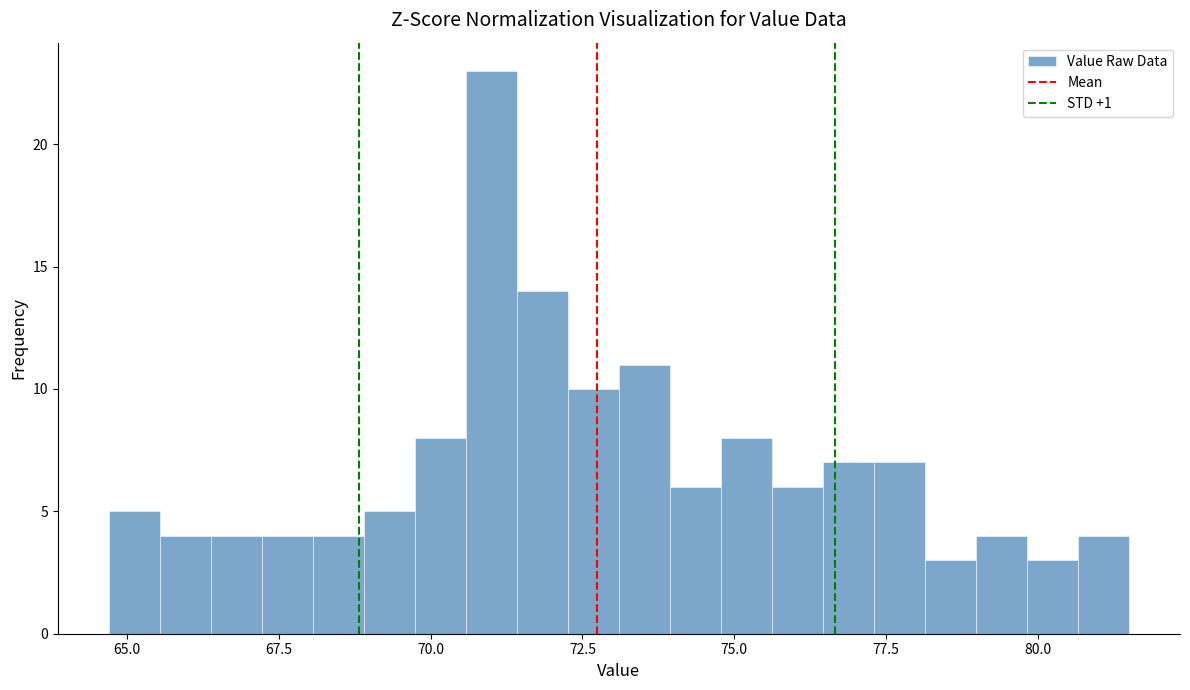

Around what value on the x-axis is the tallest bar? Give the approximate position of its centre, as read against the axis.

71.0